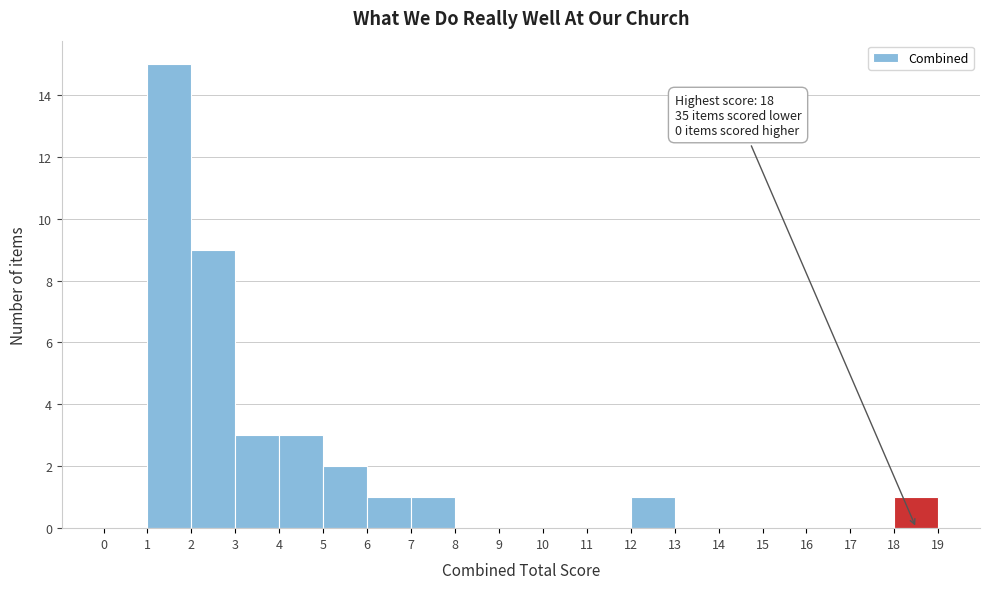

Which range on the x-axis has the tallest bar?

1 to 2